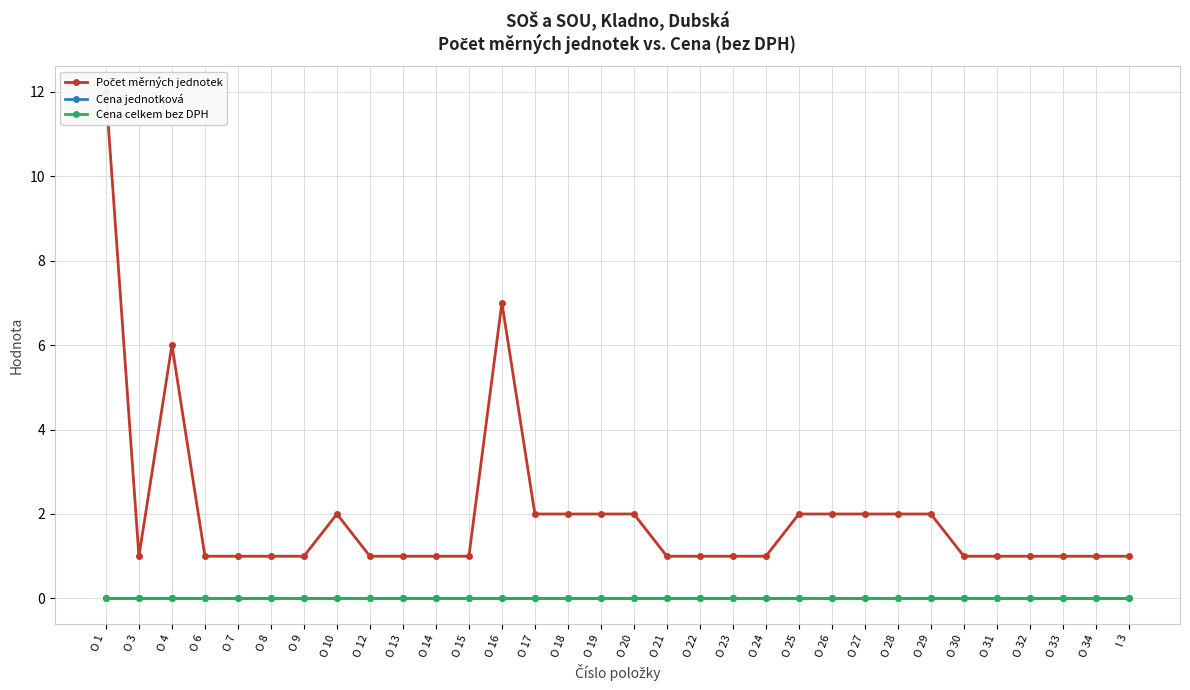

At which label is Cena celkem bez DPH closest to 0?

O 1